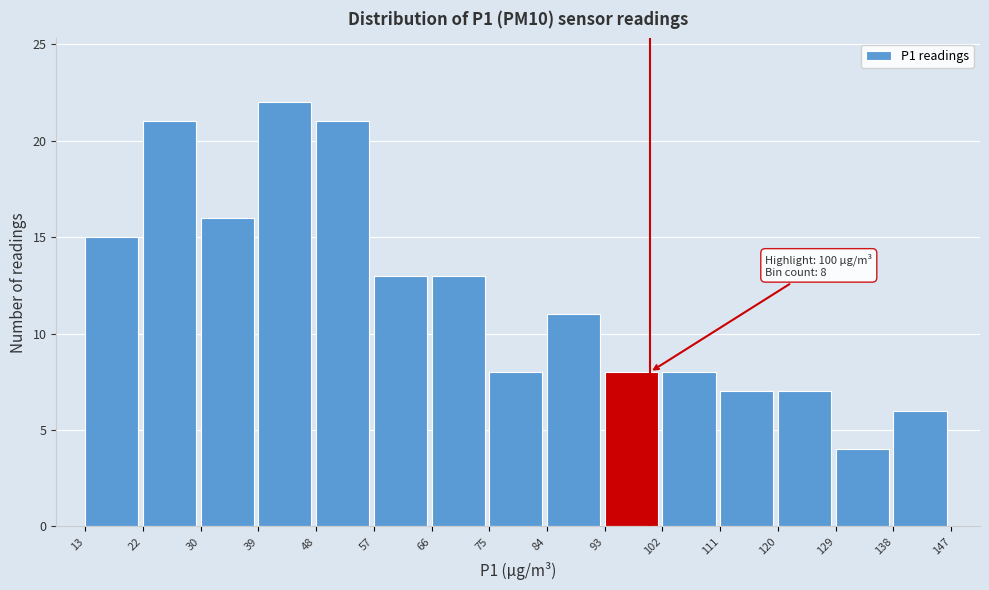

Over which range of the x-axis is the bar tallest?

39 to 48